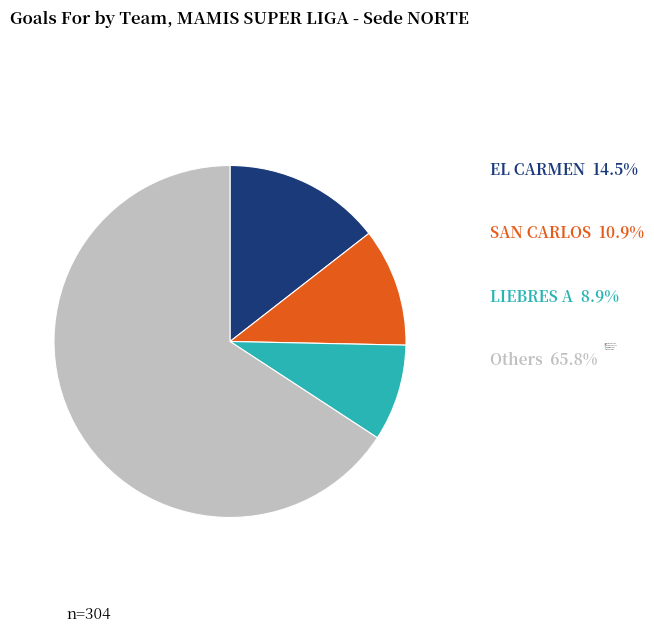

Is there any slice that represents more than half of the pie?

Yes